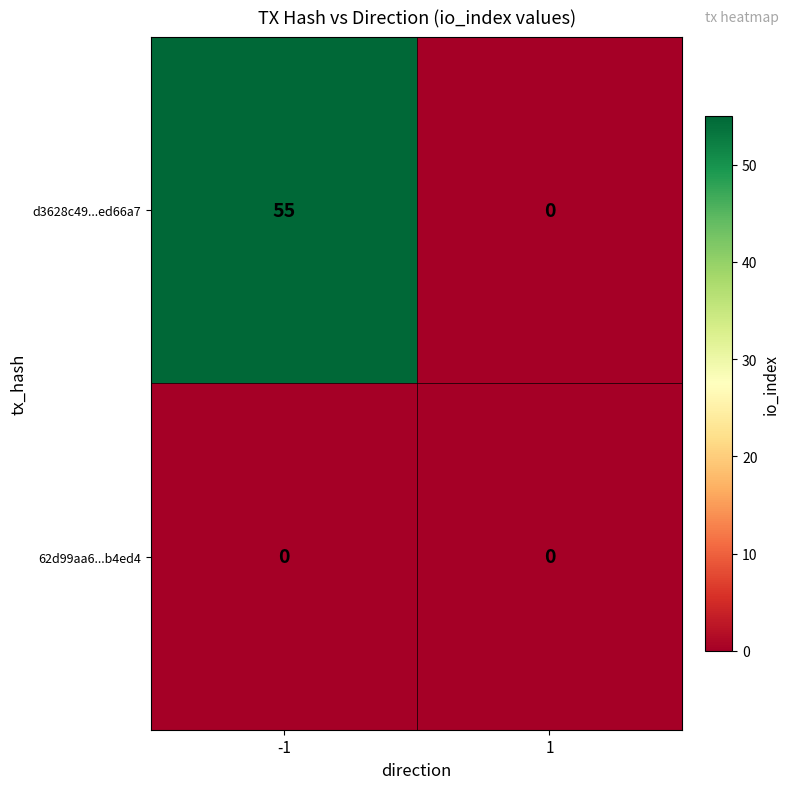

What is the maximum value shown in the chart?

55